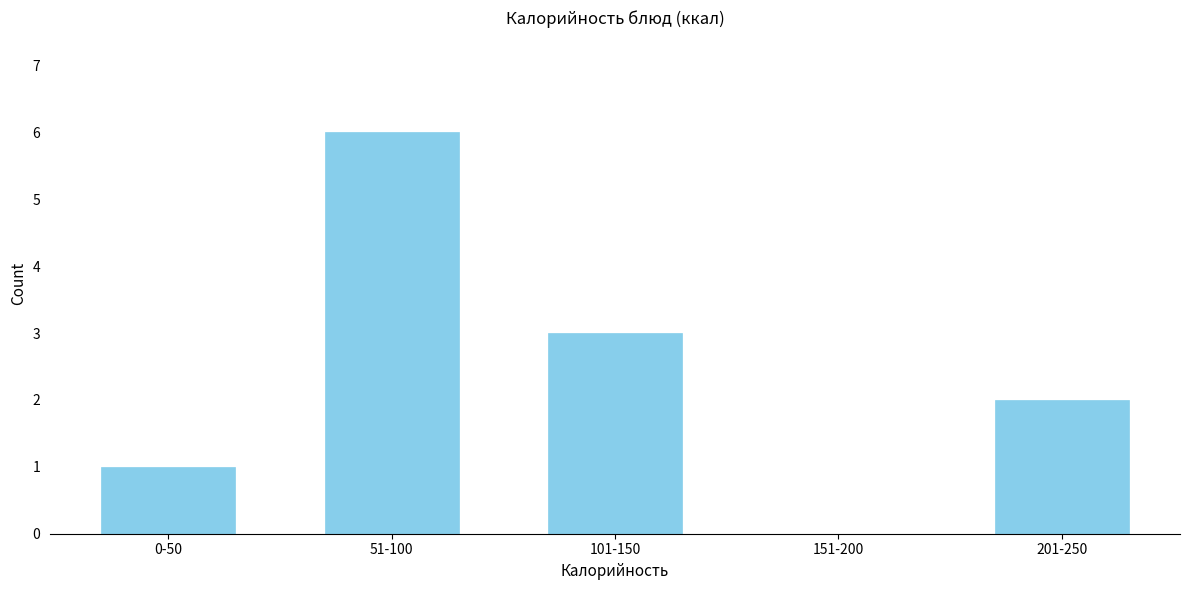

Reading left to right, what are all the values shown in this chart?

0-50=1	51-100=6	101-150=3	151-200=0	201-250=2